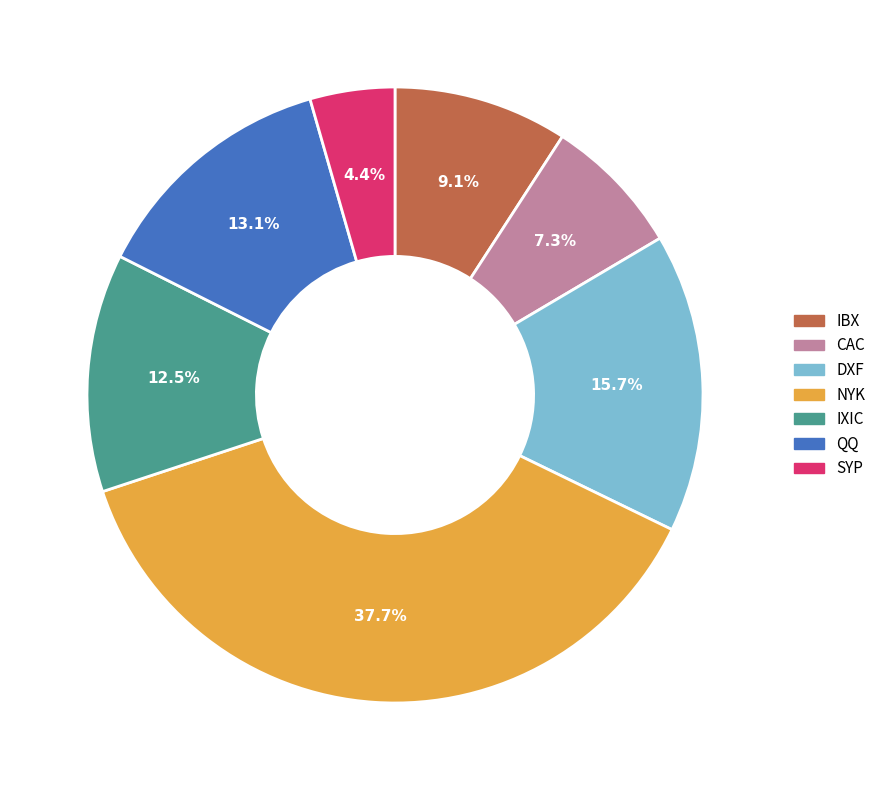

Is there any slice that represents more than half of the pie?

No